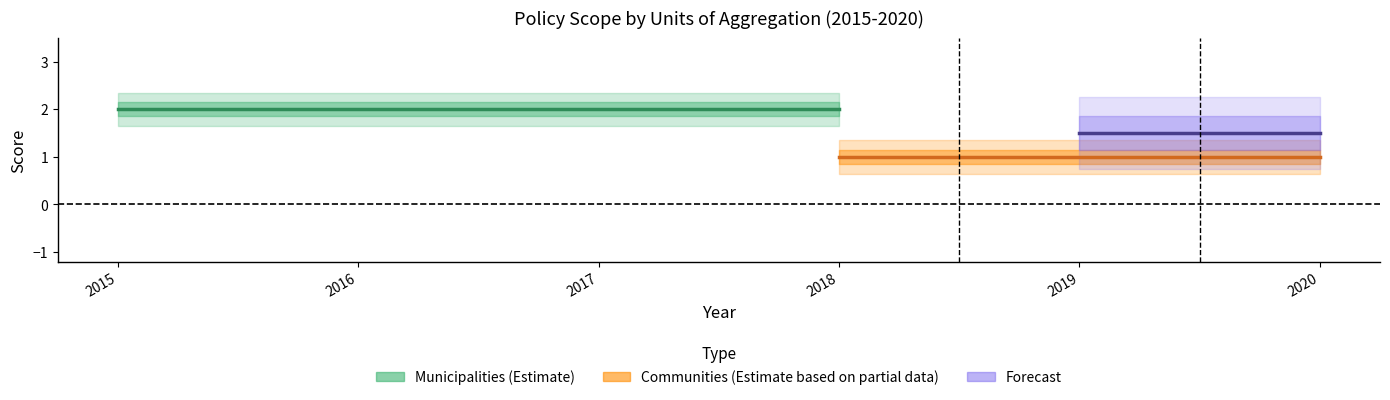

True or false: Municipalities_total has more than 0 interior local peaks.

False